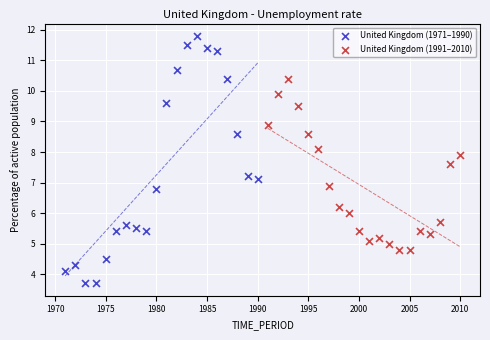

Which series has the largest Y range (max minus min)?

United Kingdom (1971–1990)